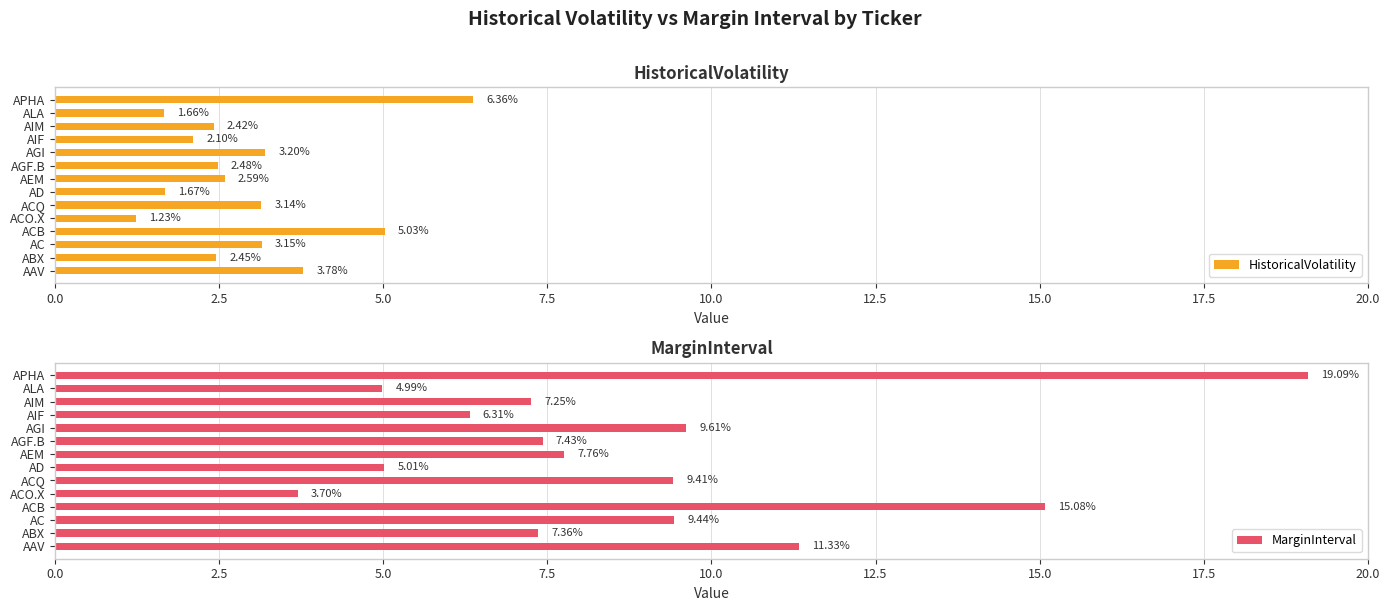

Which category has the lowest value in the HistoricalVolatility series?

ACO.X